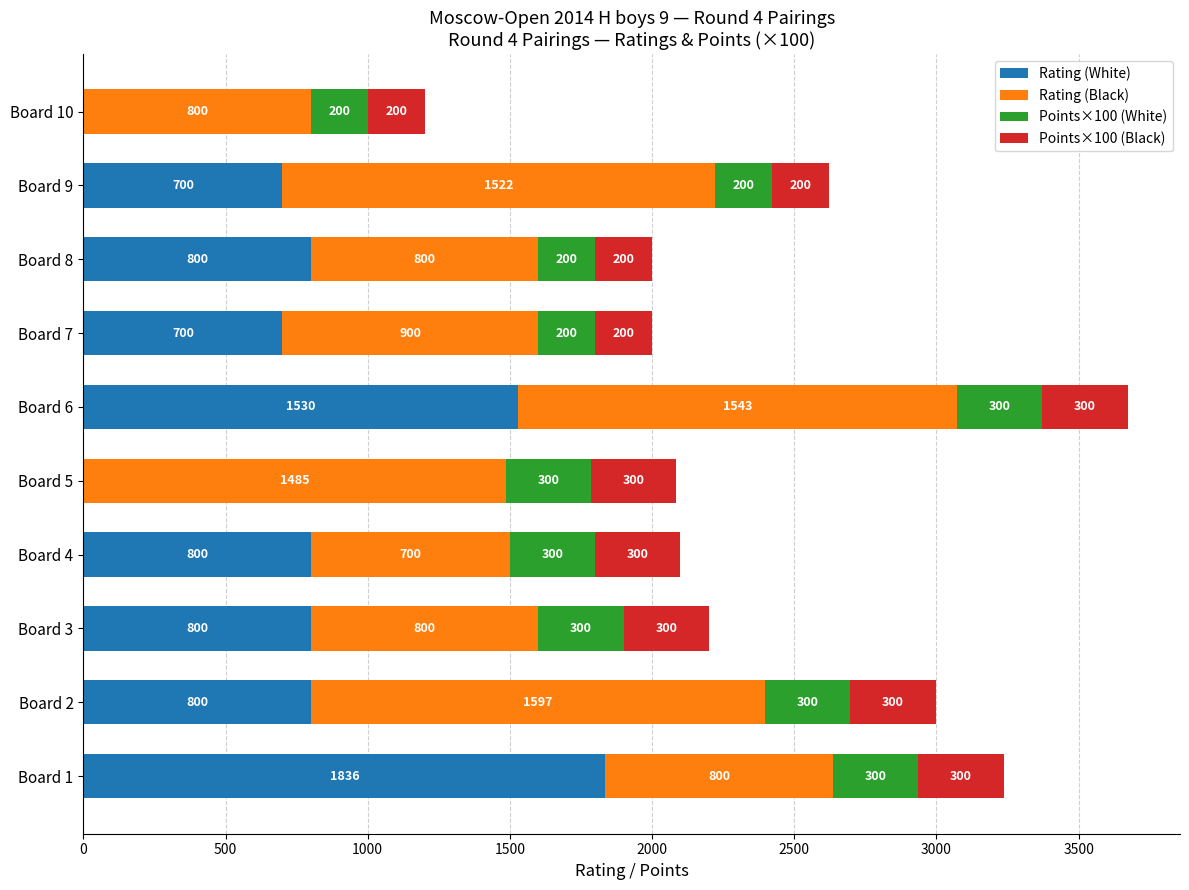

At which category is the sum across all series the highest?

Board 6